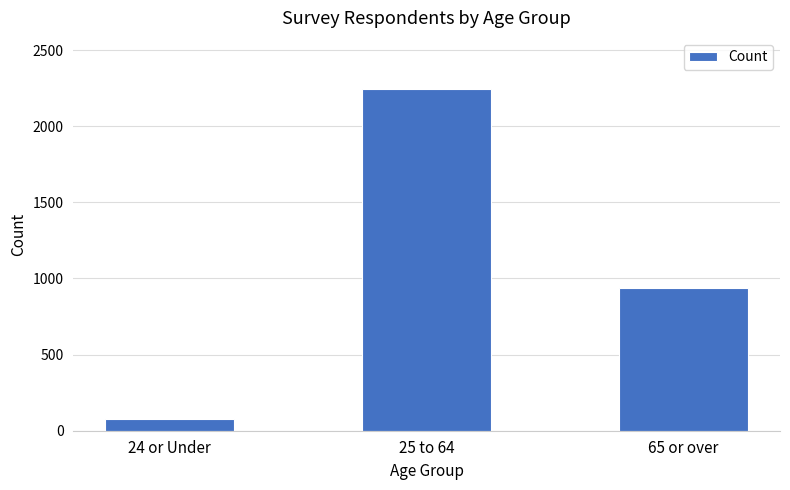

Rank the categories by value from lowest to highest.

24 or Under, 65 or over, 25 to 64